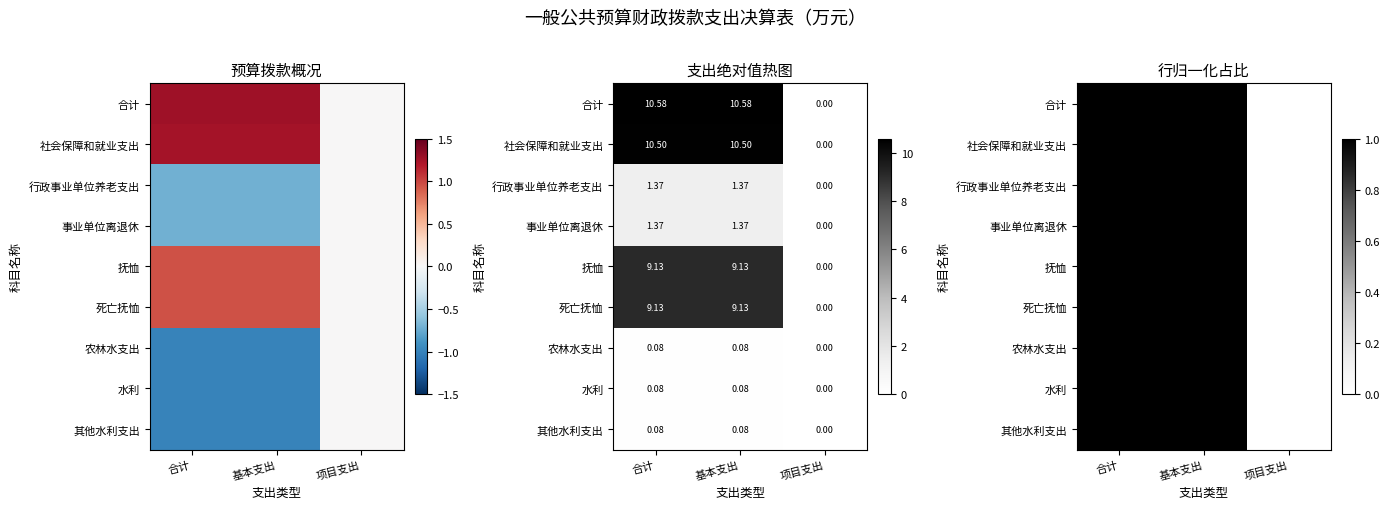

What is the difference between the 抚恤 values at 合计 and 项目支出?

1